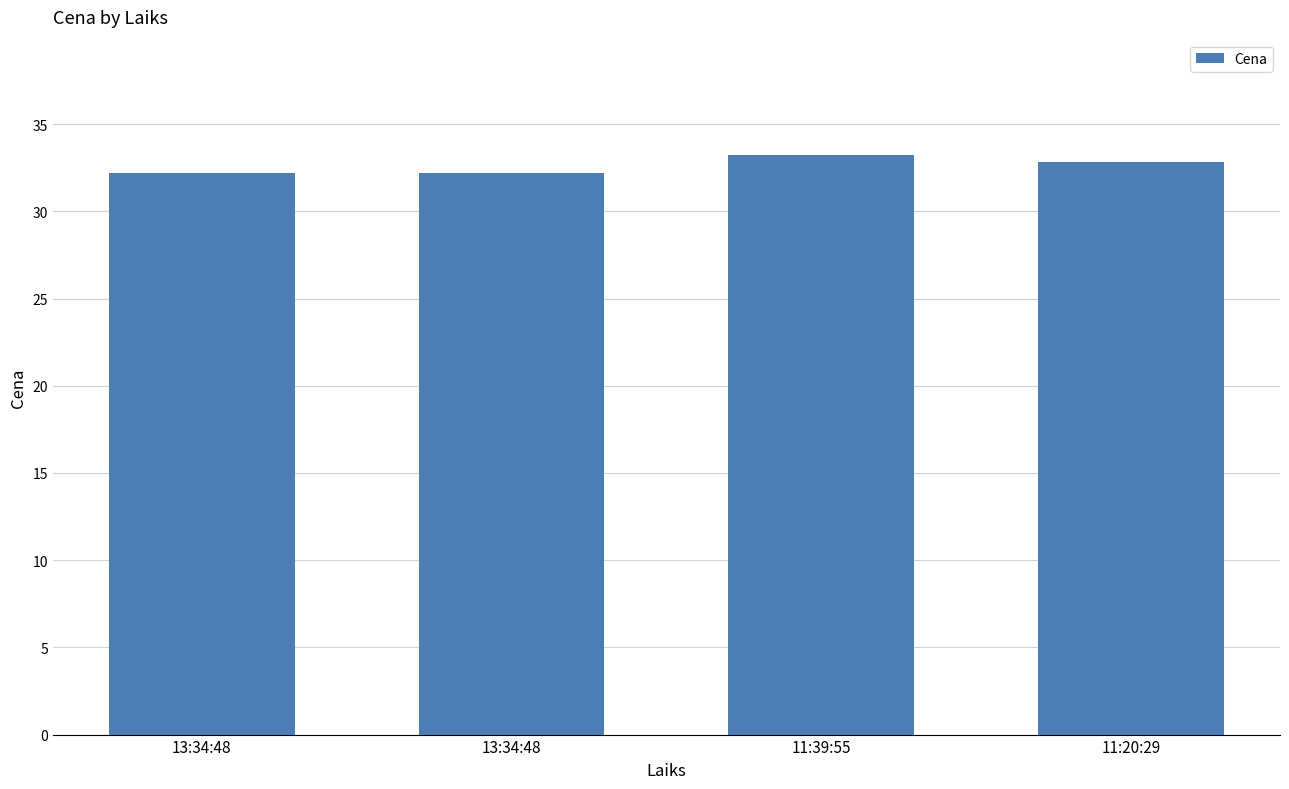

What is the value of the 1st bar from the left?

32.2